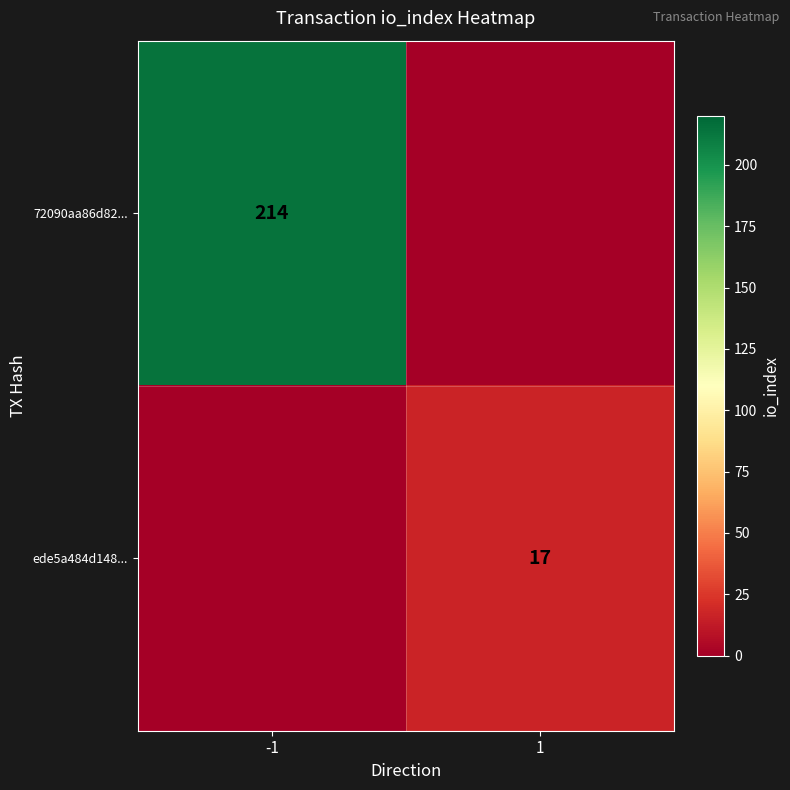

How many series are shown in this chart?

2